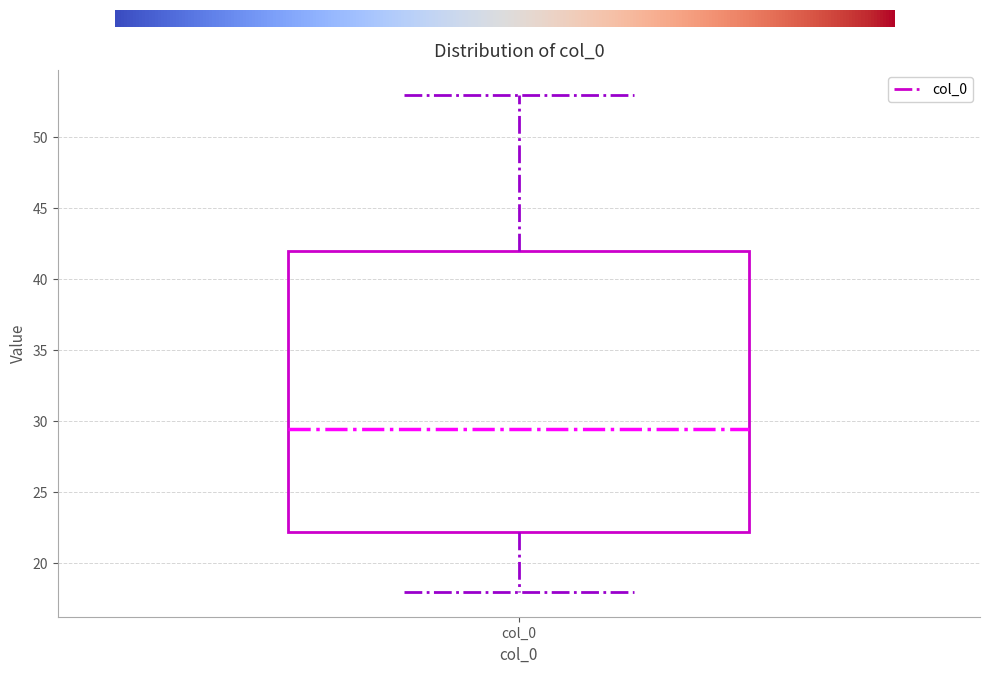

Where does the upper whisker of the box for col_0 end on the y-axis? The values are not printed on the chart, so give them approximately, as read against the axis.

53.0